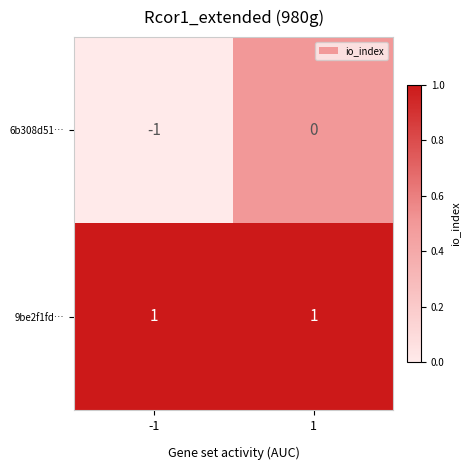

Between -1 and 1, which series saw the biggest shift?

6b308d51…